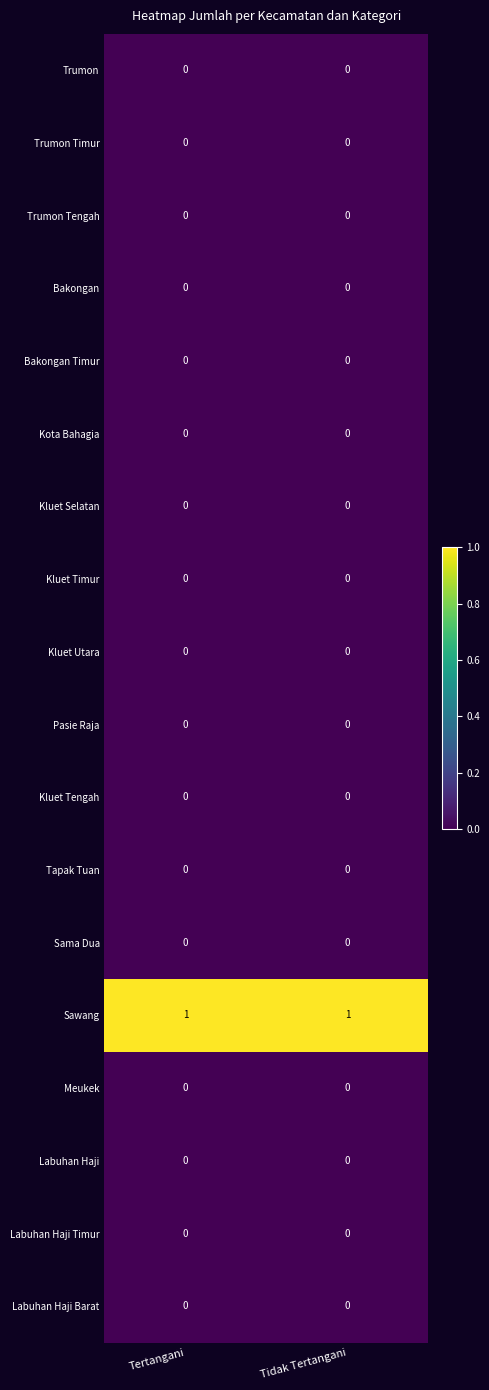

Is it true that Kluet Selatan equals 0 at Tertangani?

True